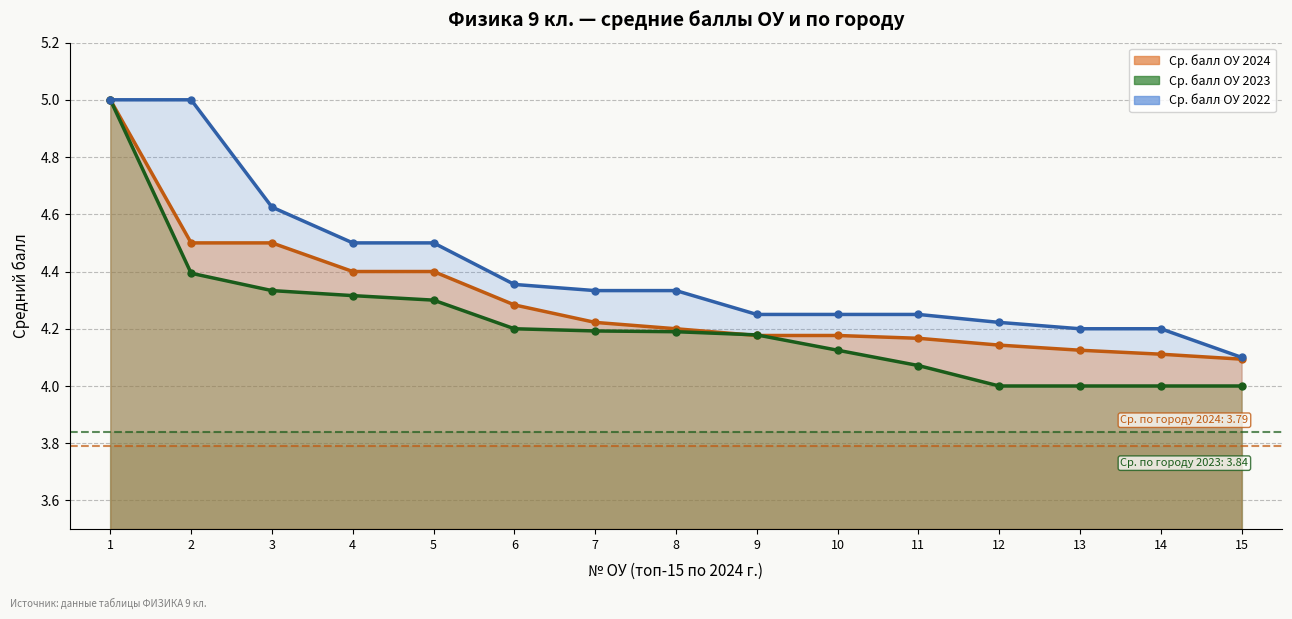

Rank the series by their maximum value, from lowest to highest.

Ср. балл ОУ 2024, Ср. балл ОУ 2023, Ср. балл ОУ 2022